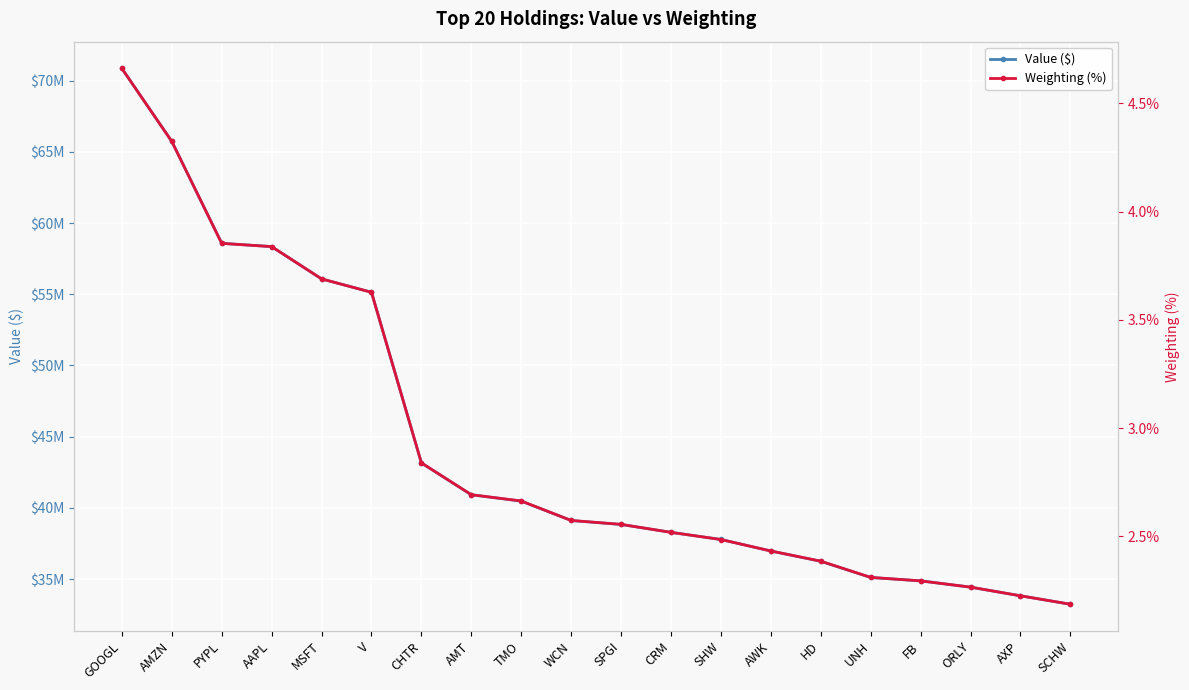

What is the difference between the Value ($) values at SCHW and FB?

1641000.0